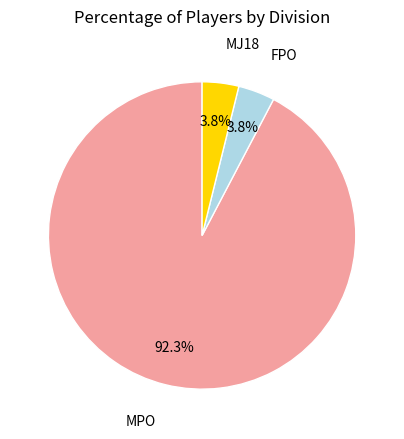

Does any single category account for the majority?

Yes